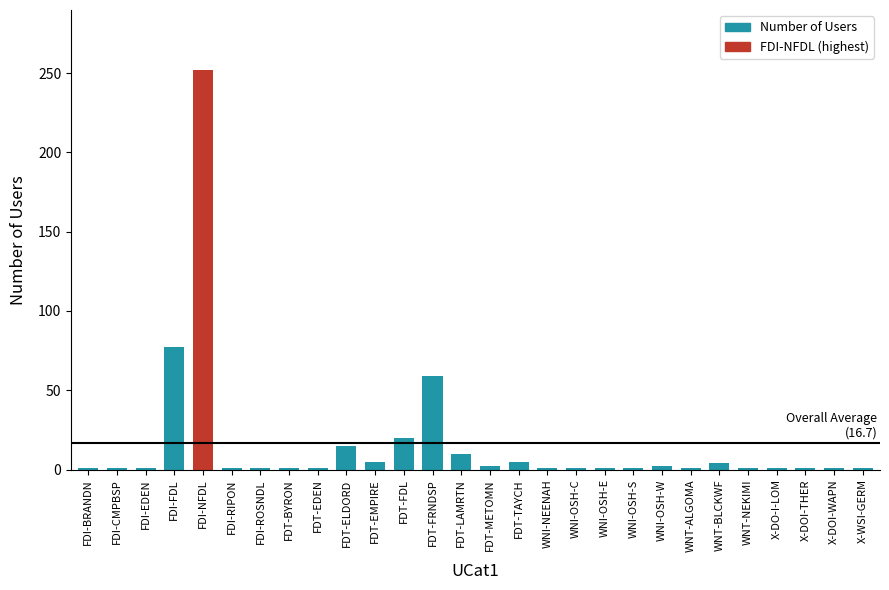

Which category has the highest value across all series?

FDI-NFDL